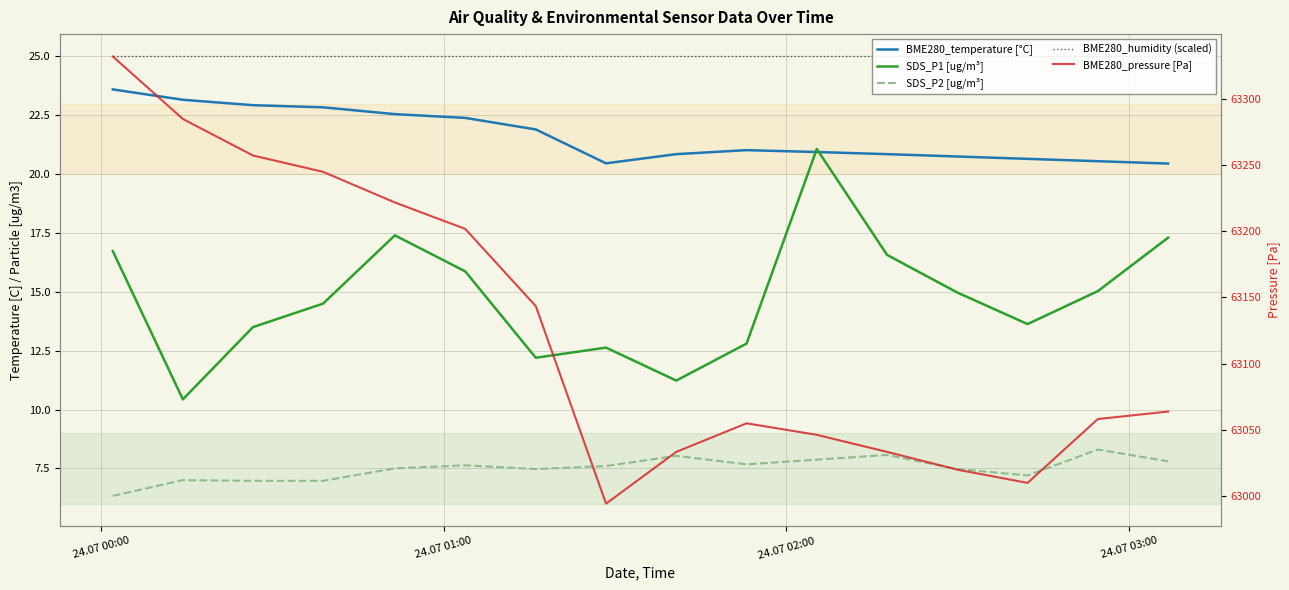

In SDS_P2 [ug/m³], how many points are higher than both neighbors (excluding endpoints)?

5